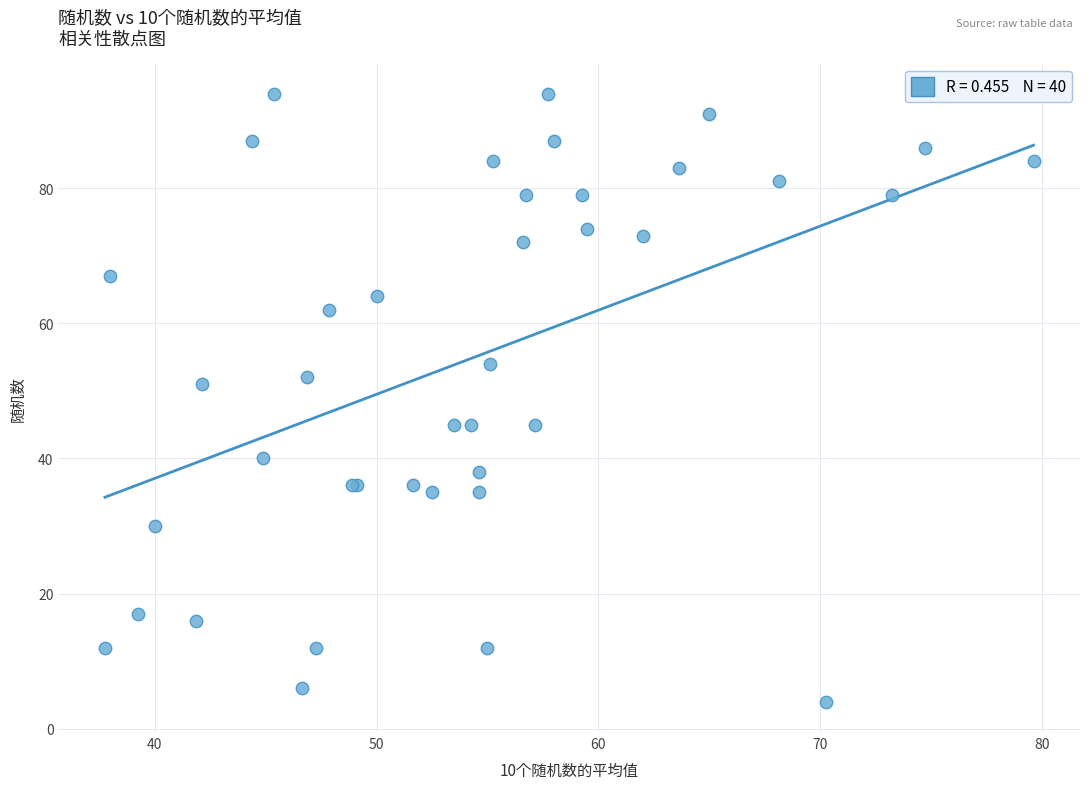

What Y value in the scatter plot is closest to 49?

51